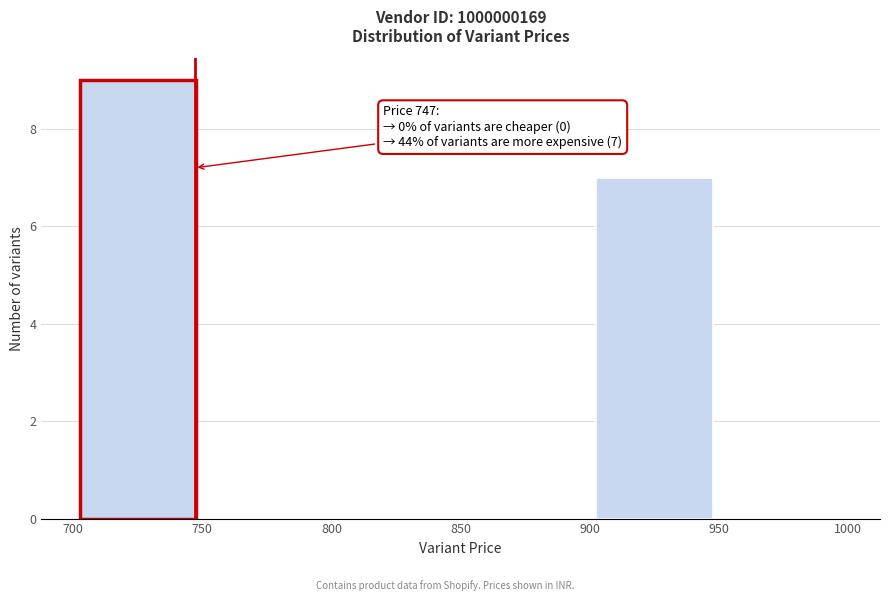

Over which range of the x-axis is the bar tallest?

700 to 750